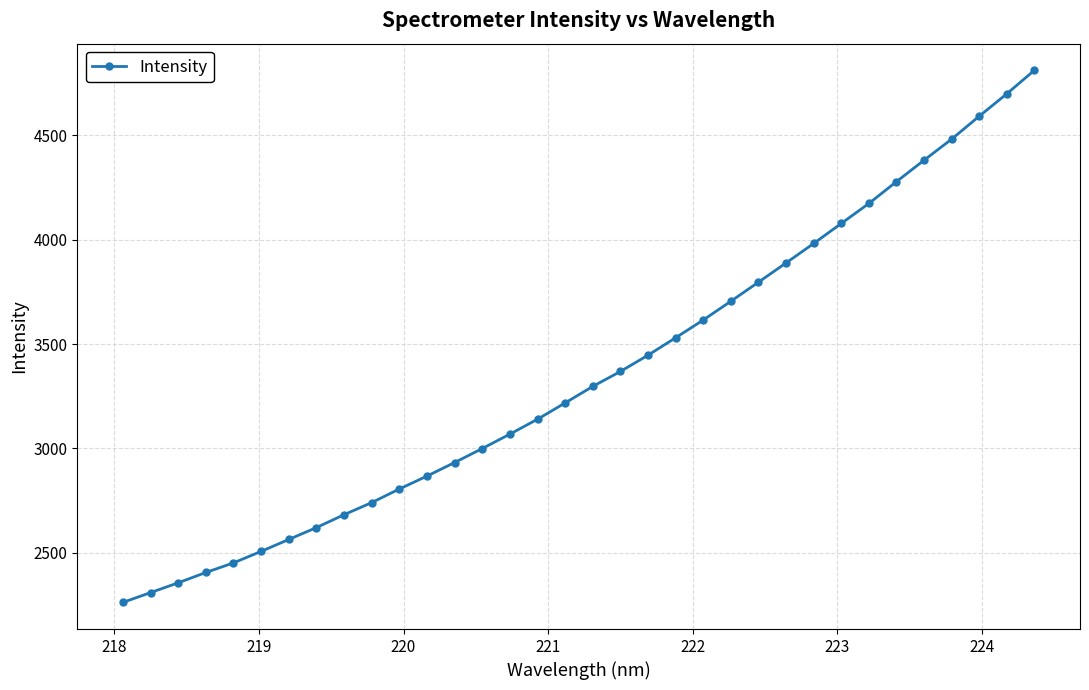

How many distinct data groups are displayed?

1